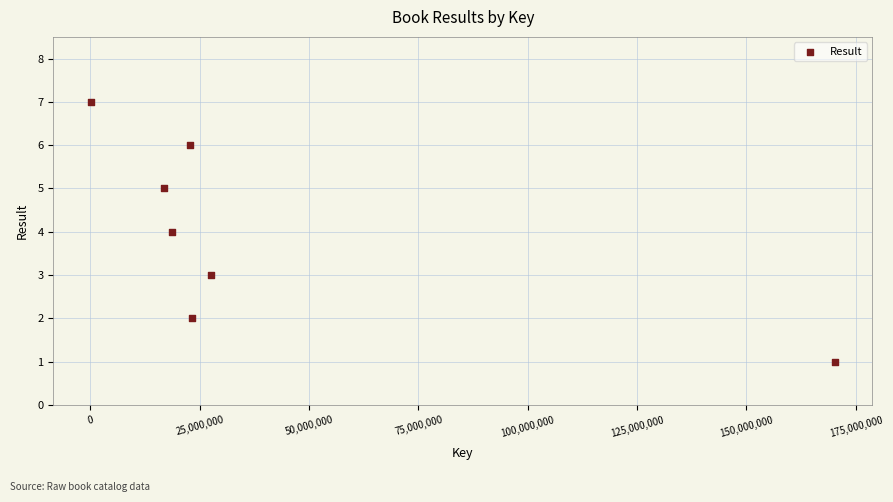

What is the average Y value?

4